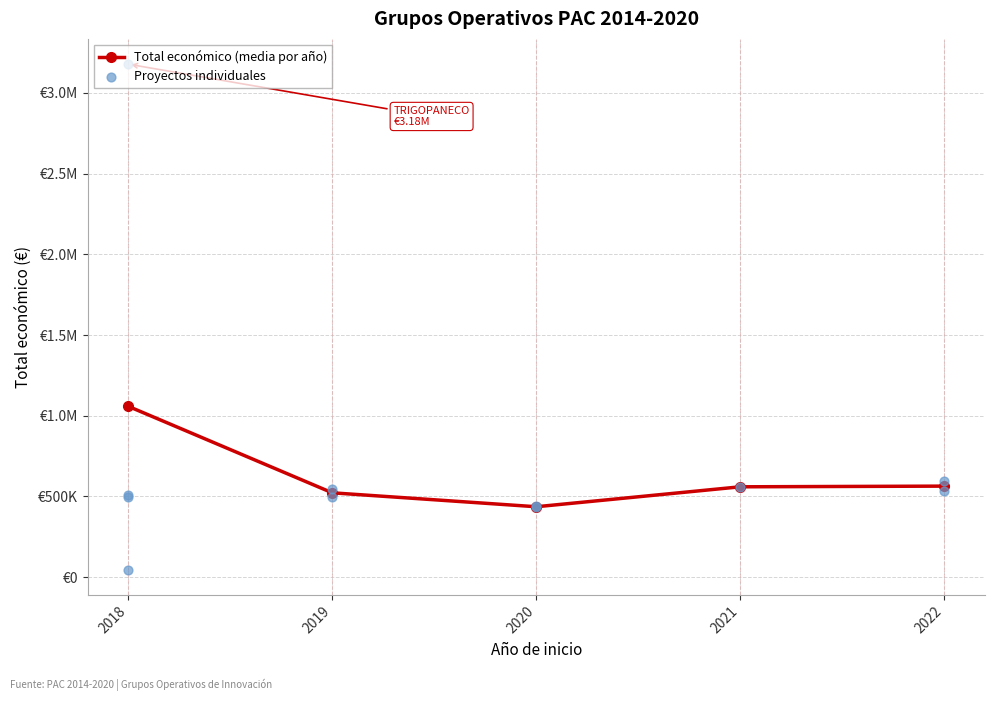

Which has a higher value, 2022 or 2018?

2018